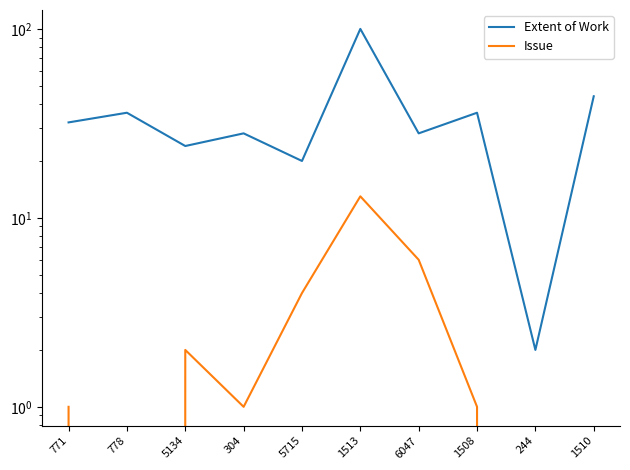

Which category has the lowest value across all series?

778